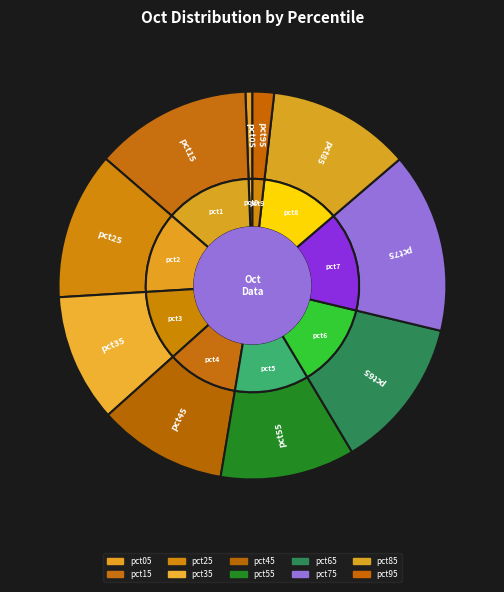

Which category has the smallest portion of the pie?

pct05